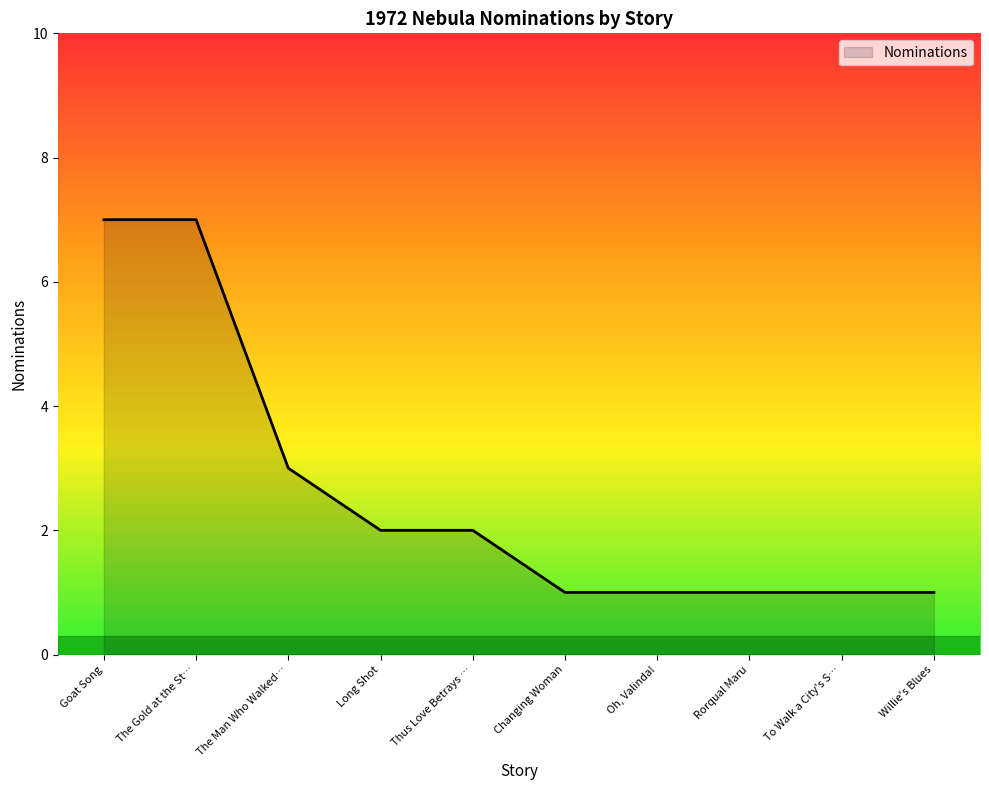

What is the change in value from Long Shot to Oh, Valinda!?

-1